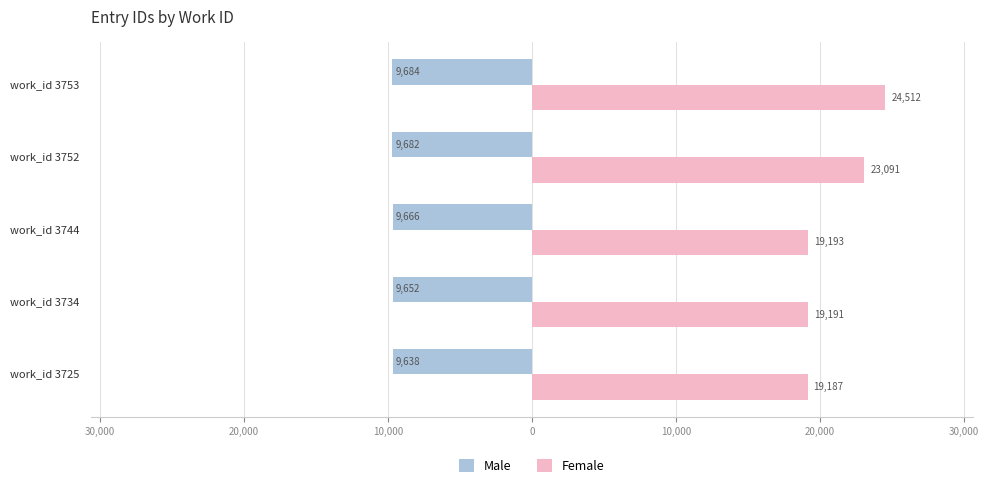

What are all the series names shown in the legend?

Male, Female